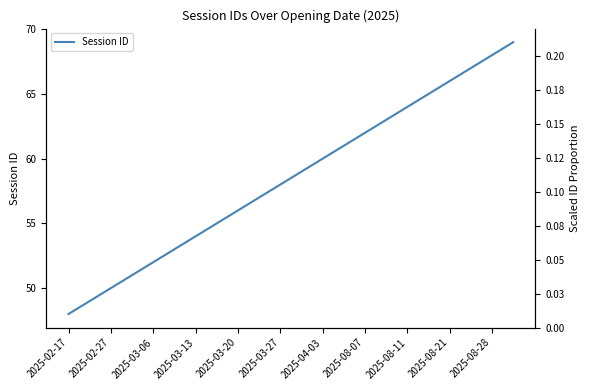

What is the maximum value shown in the chart?

69